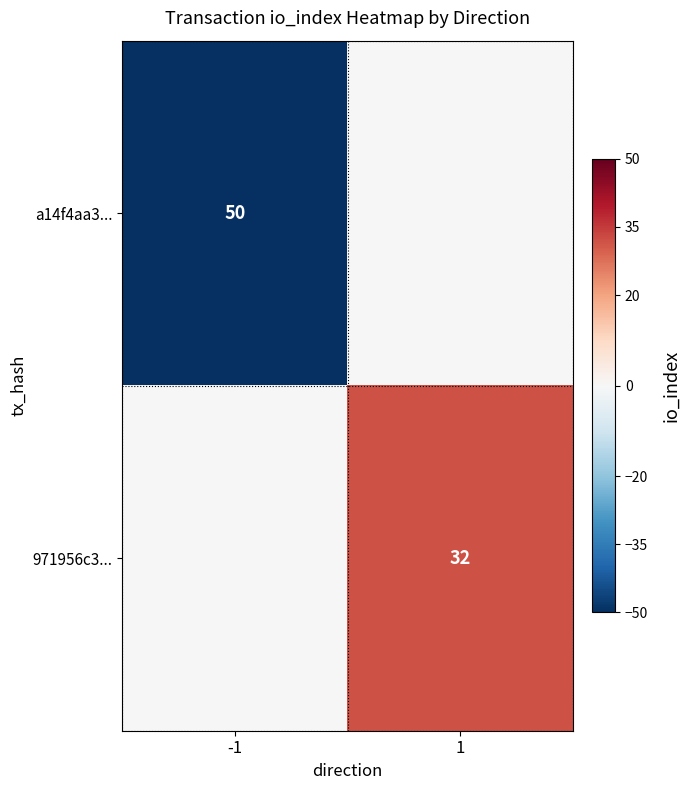

Is it true that 971956c3... equals 48 at 1?

False